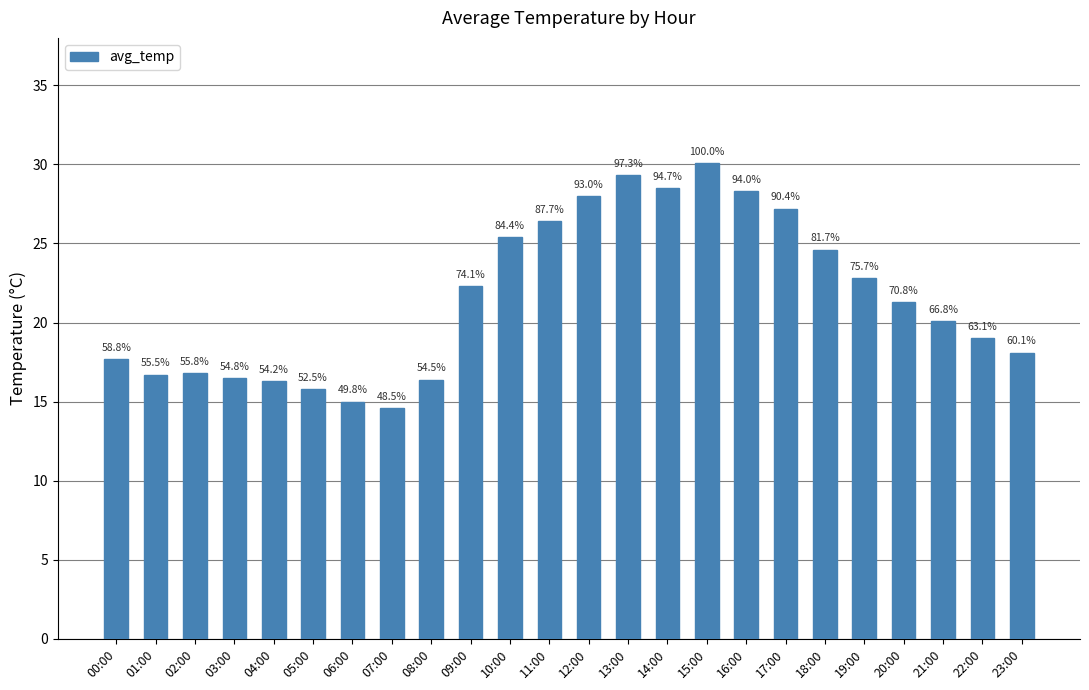

What is the maximum value shown in the chart?

30.1